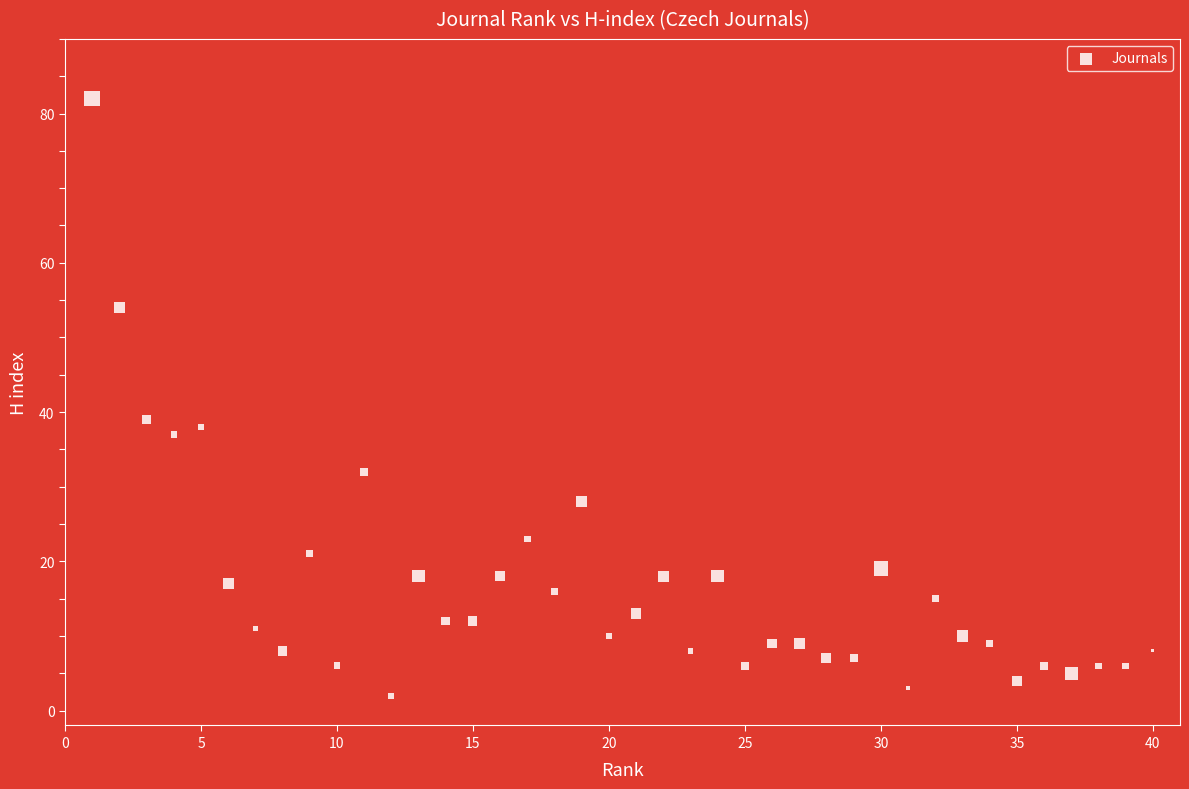

What Y value in the scatter plot is closest to 42?

39